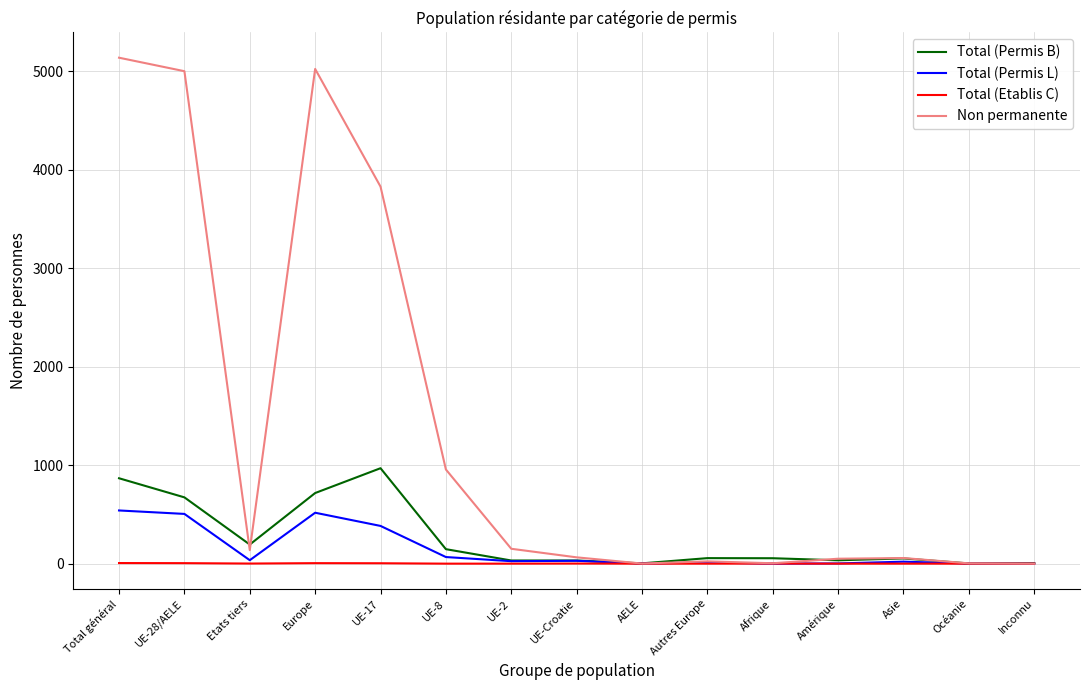

The Total (Permis B) series shows 194 at Etats tiers. True or false?

True